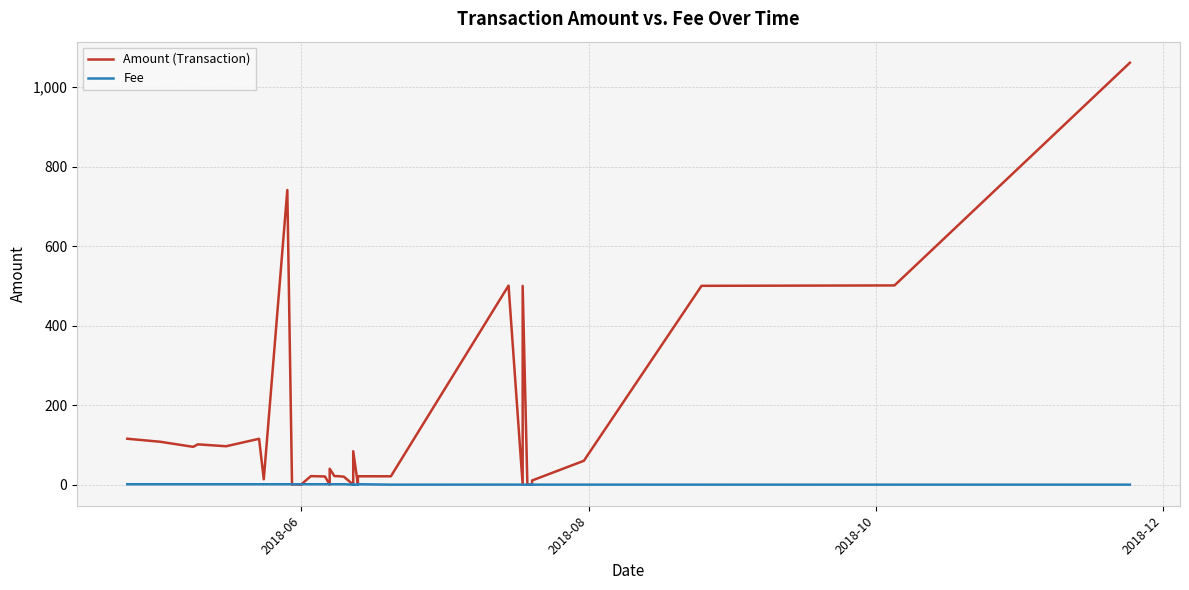

The value of Fee at 8 is 1.4. True or false?

False